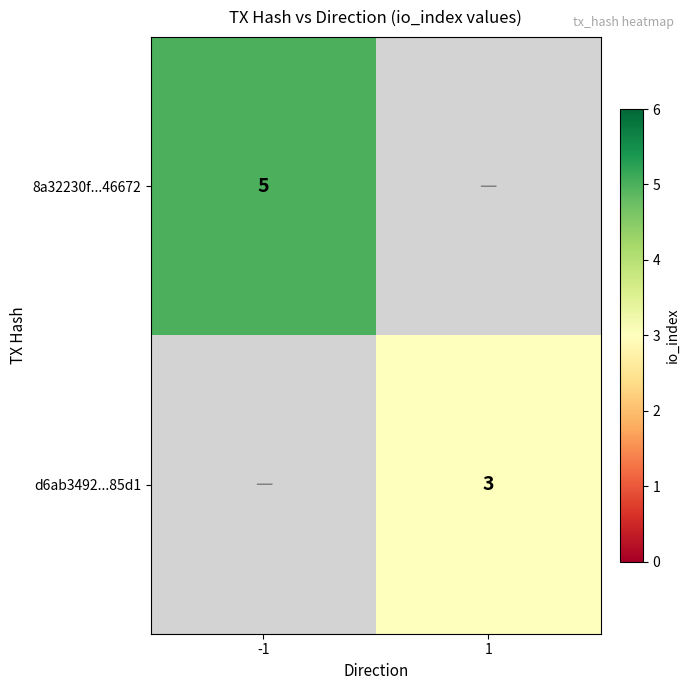

What is the maximum value shown in the chart?

5.0